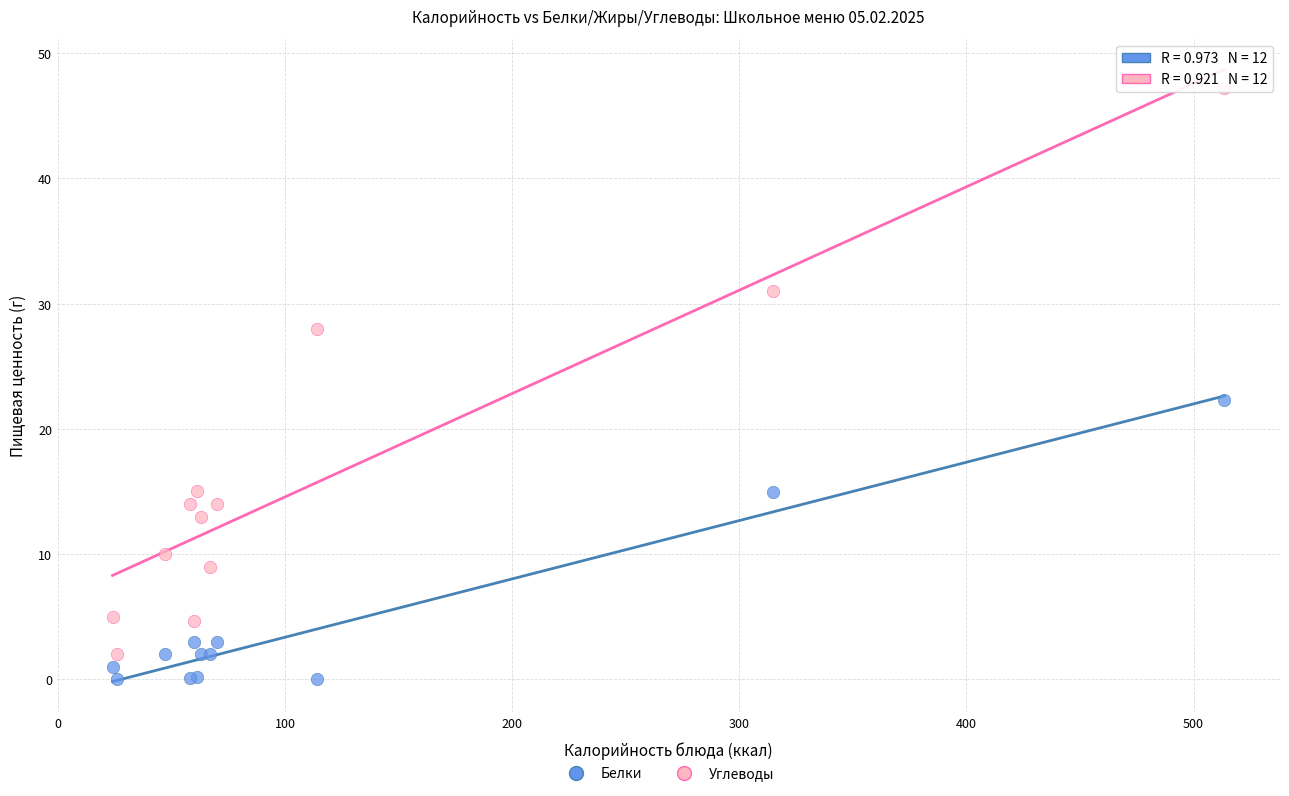

Which series contains the lowest Y value?

Белки